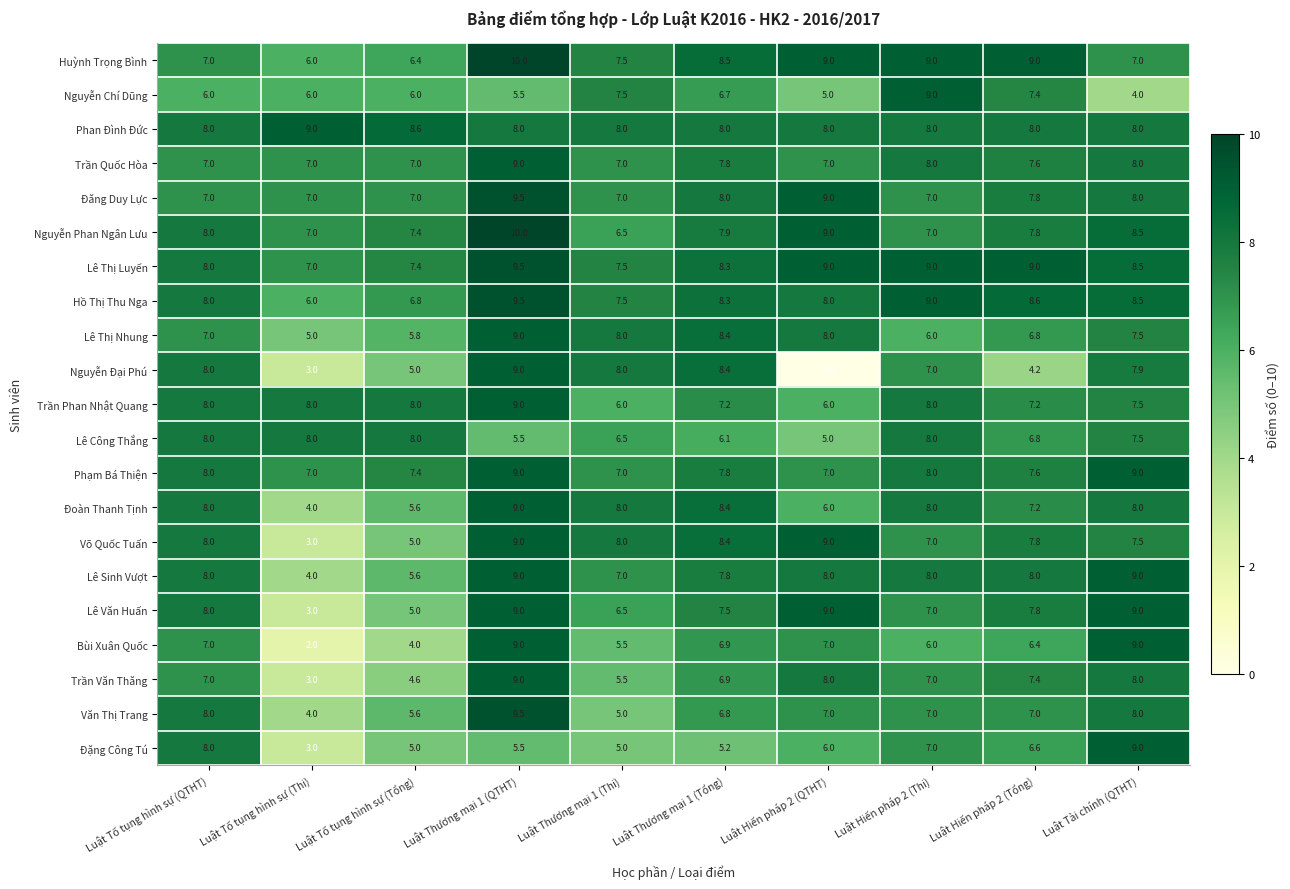

Where is Trần Văn Thăng nearest to the value 6?

Luật Thương mại 1 (Thi)